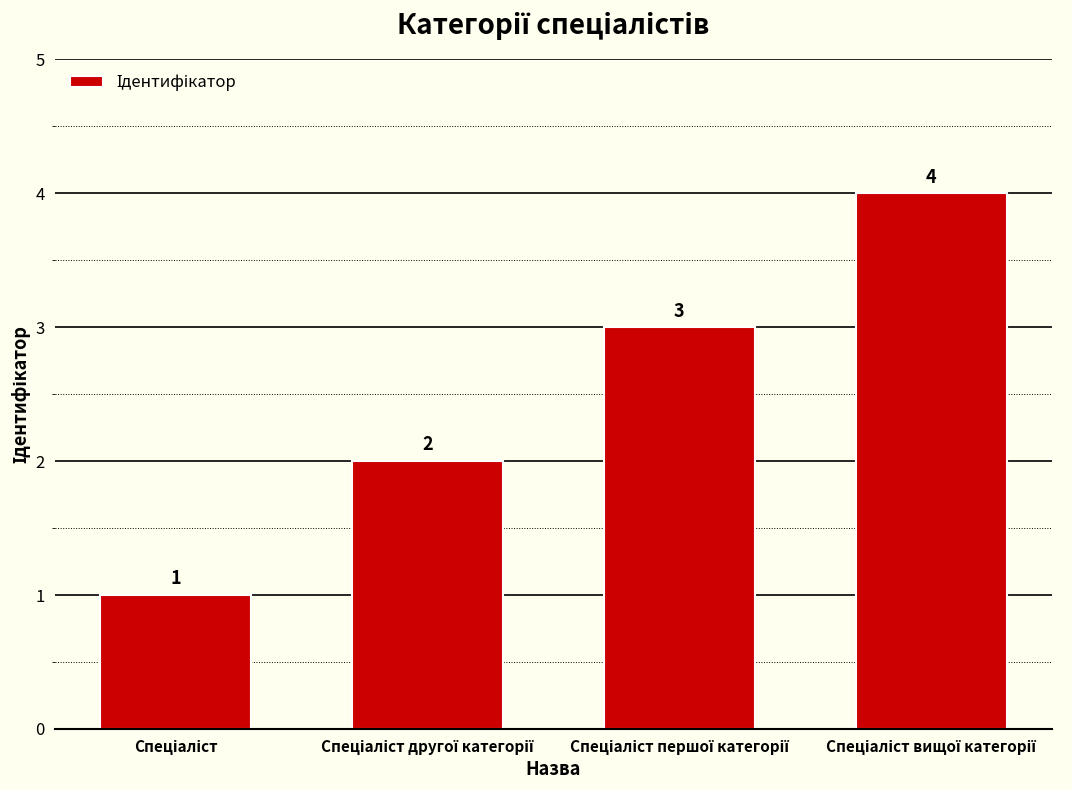

What is the maximum value shown in the chart?

4